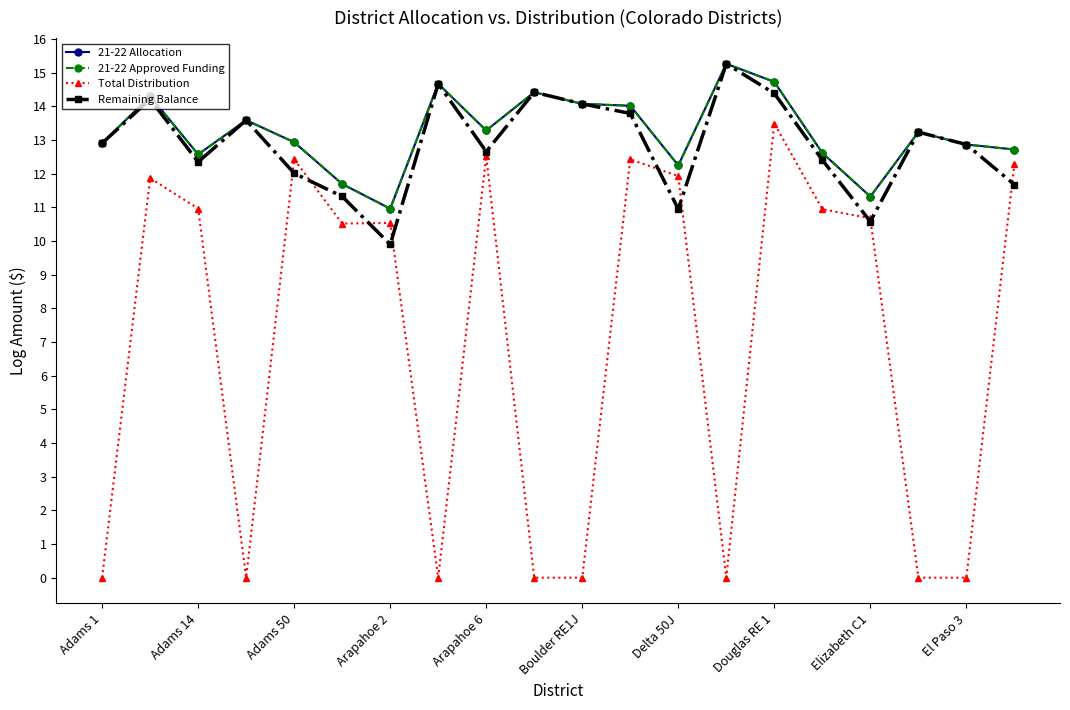

At which label does Remaining Balance reach its minimum?

Arapahoe 2